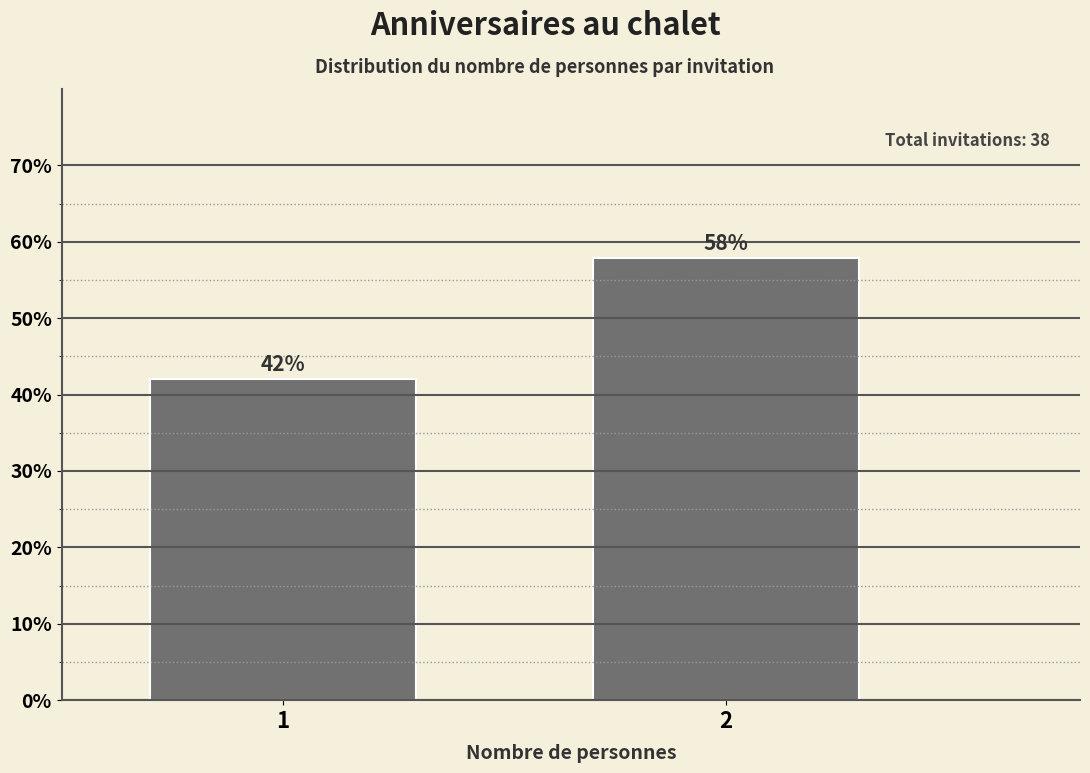

What is the ratio of the value at 1 to the value at 2?

0.7